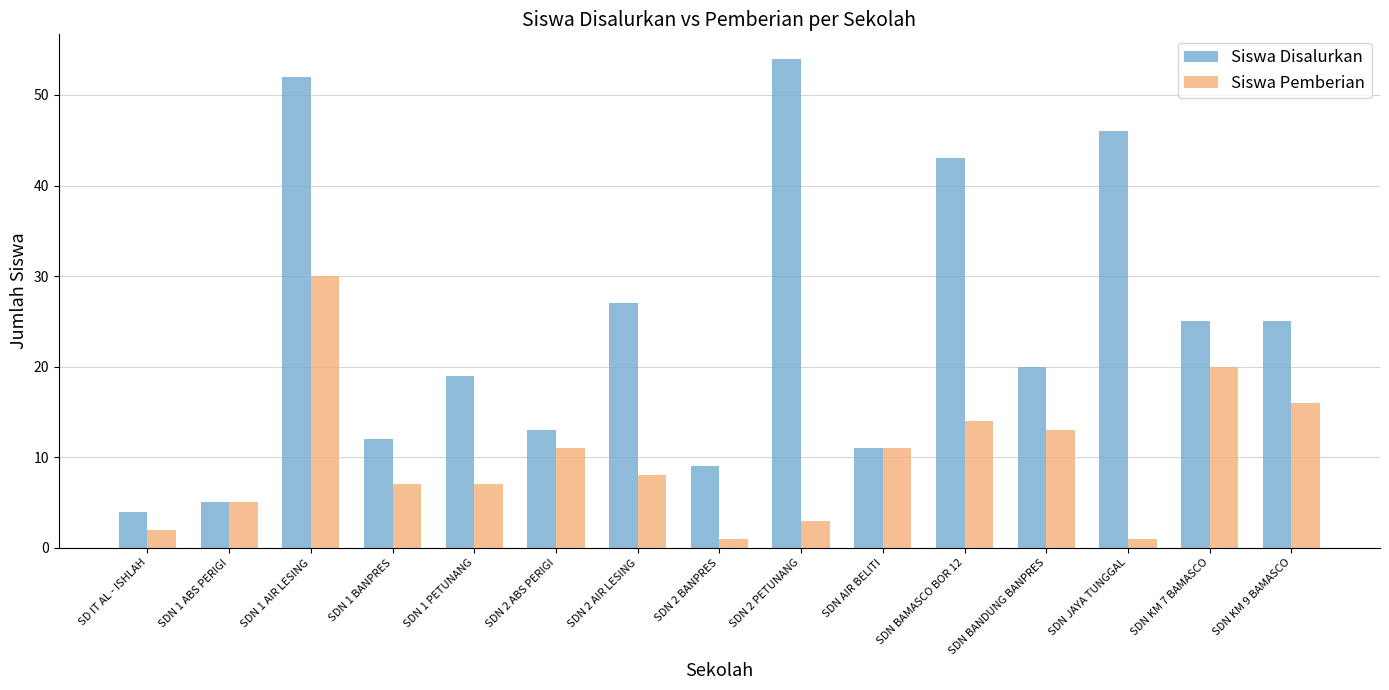

Which series has the largest range (max minus min)?

Siswa Disalurkan